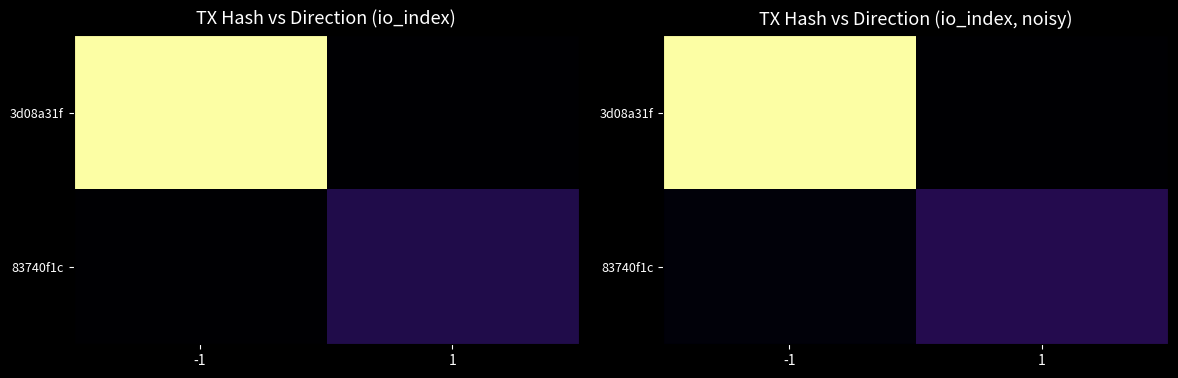

What is the sum of the 83740f1c values at 1 and -1?

21.8